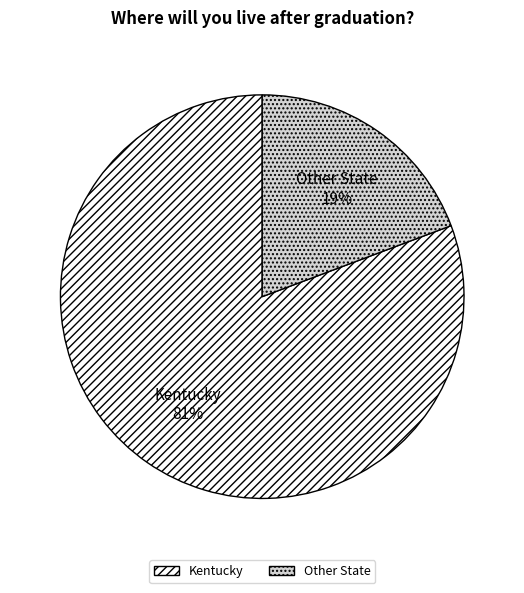

Is it true that Other State is 32% of the pie?

False